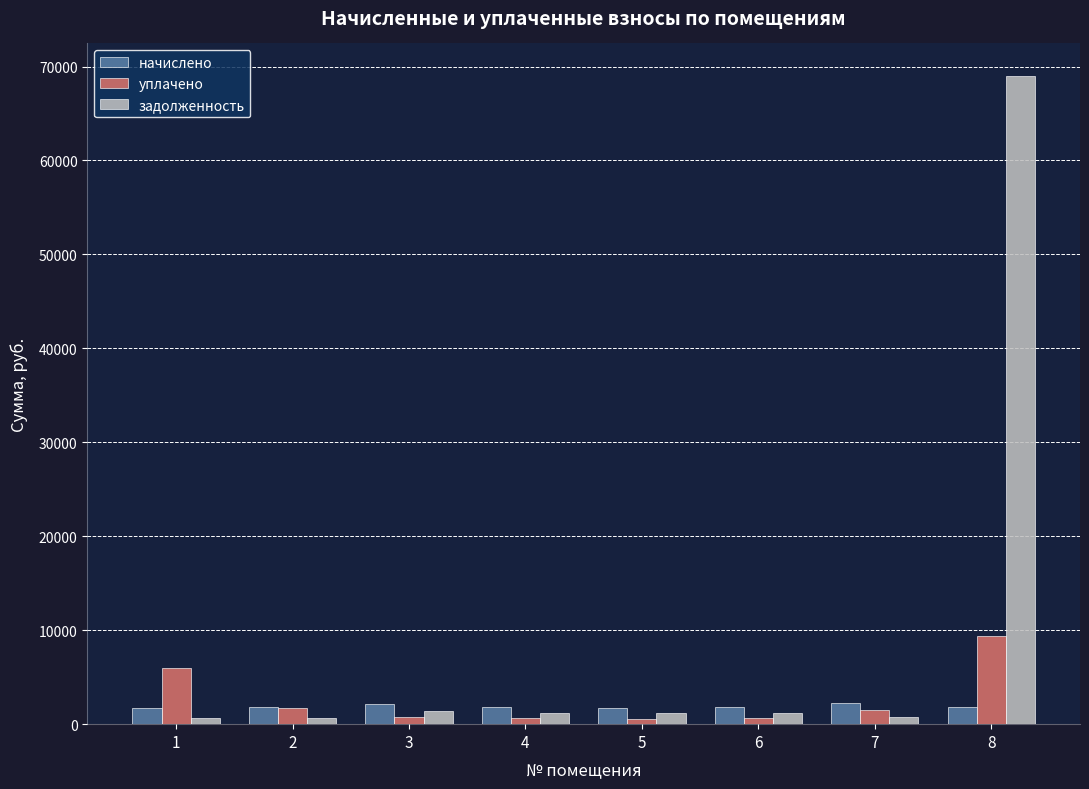

What is the approximate value of начислено at 5?

1773.4